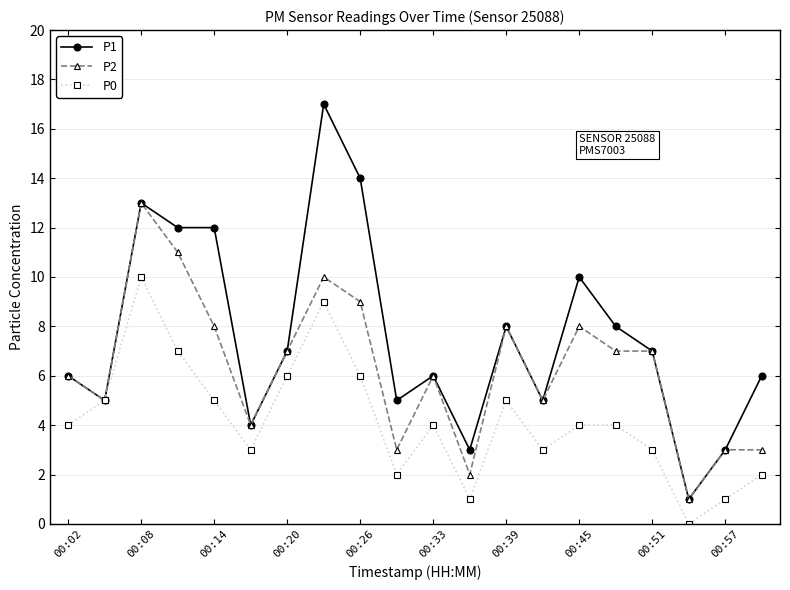

Rank the series by their average value, from lowest to highest.

P0, P2, P1